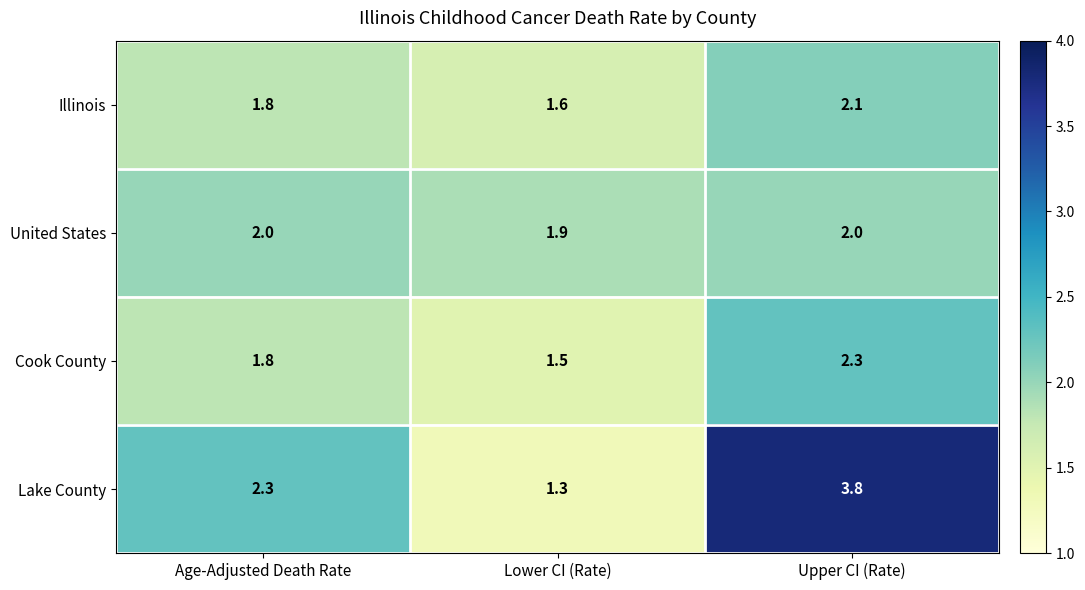

Is it true that Cook County equals 1.3 at Upper CI (Rate)?

False